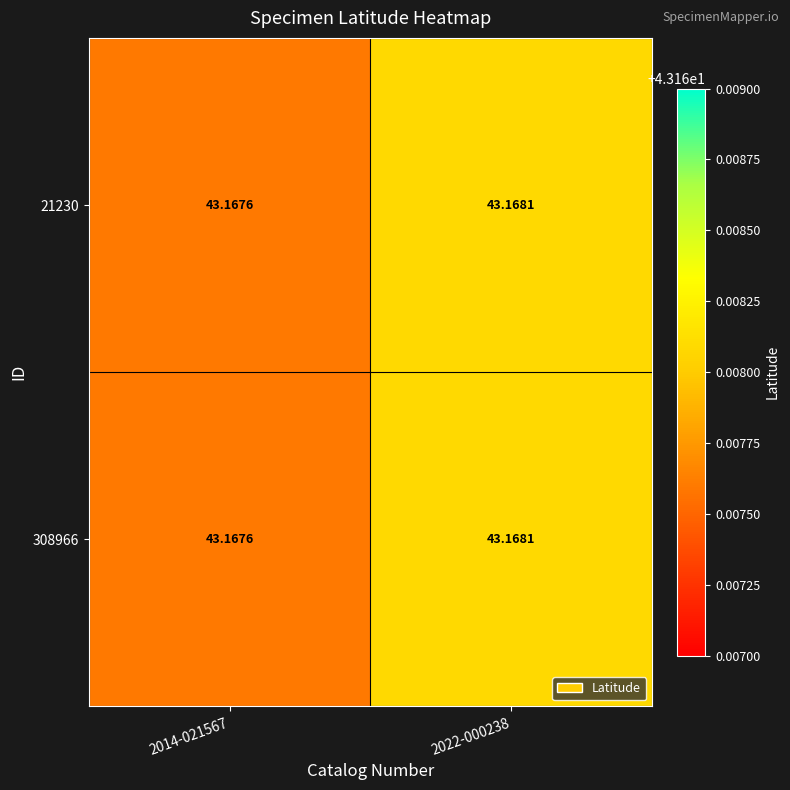

Which series has the largest range (max minus min)?

21230